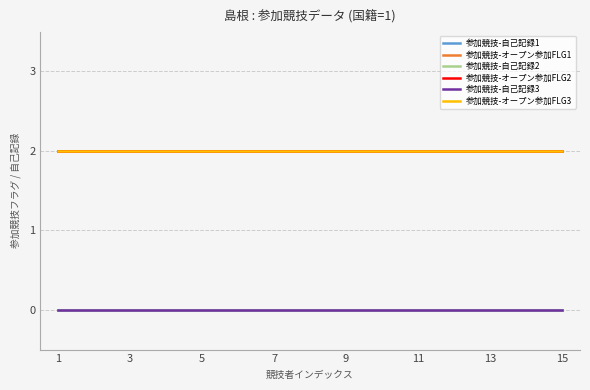

Does the chart display data point markers on the line(s)?

No